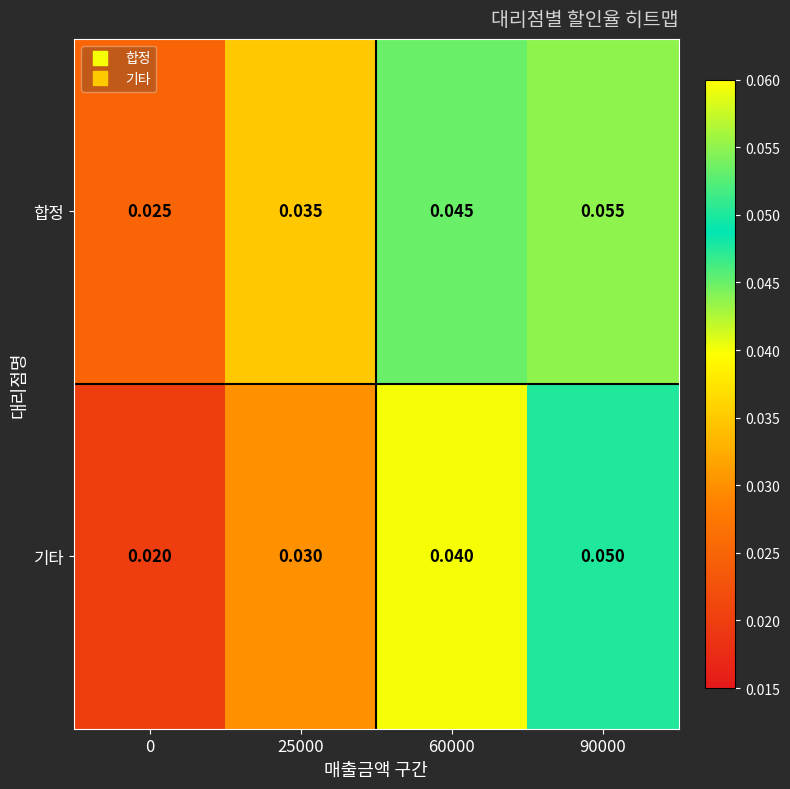

At 0, list the series in order from smallest to largest.

기타, 합정